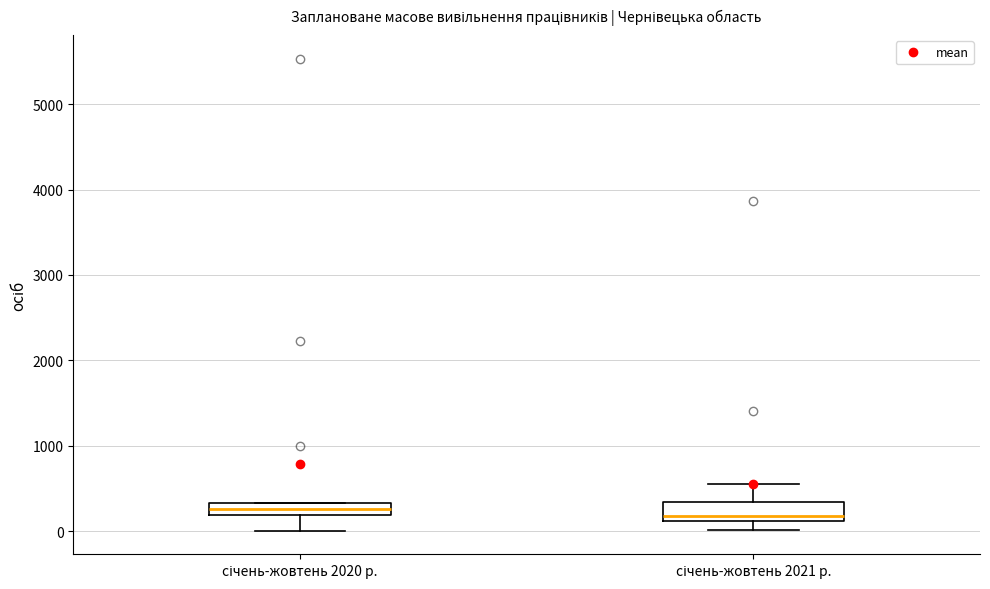

Where is the lower edge of the box for січень-жовтень 2020 р. on the y-axis? The values are not printed on the chart, so give them approximately, as read against the axis.

200